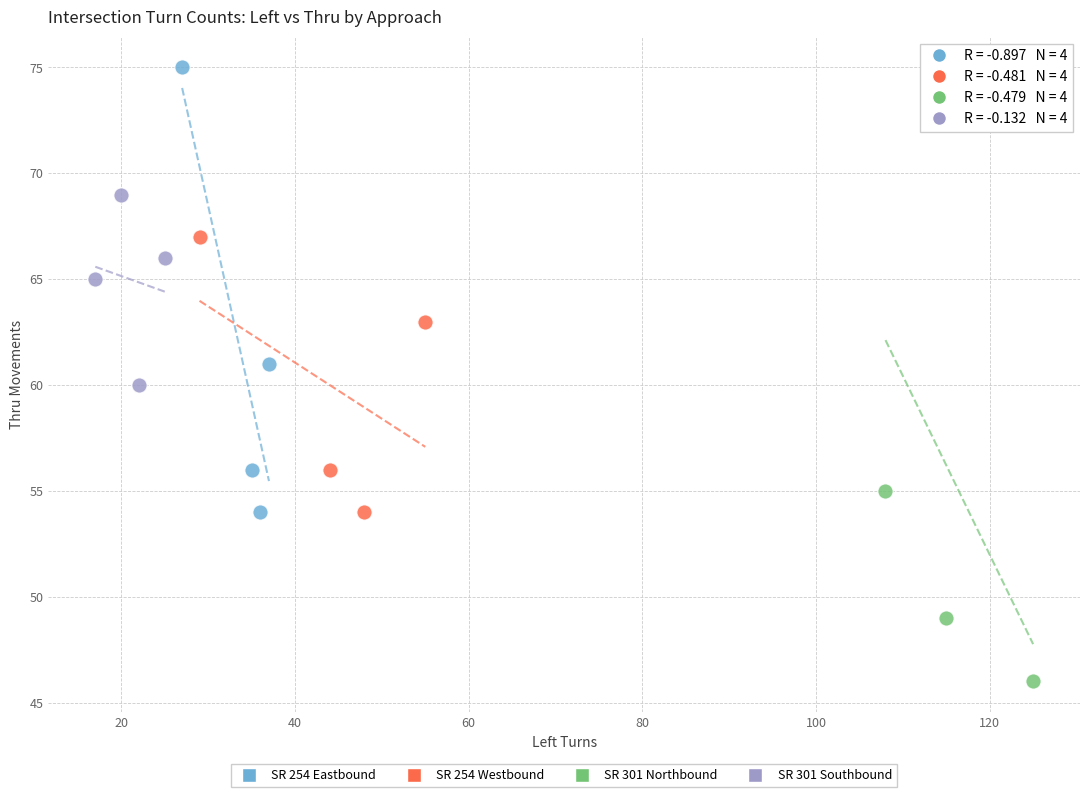

Which series reaches the minimum Y coordinate?

SR 301 Northbound